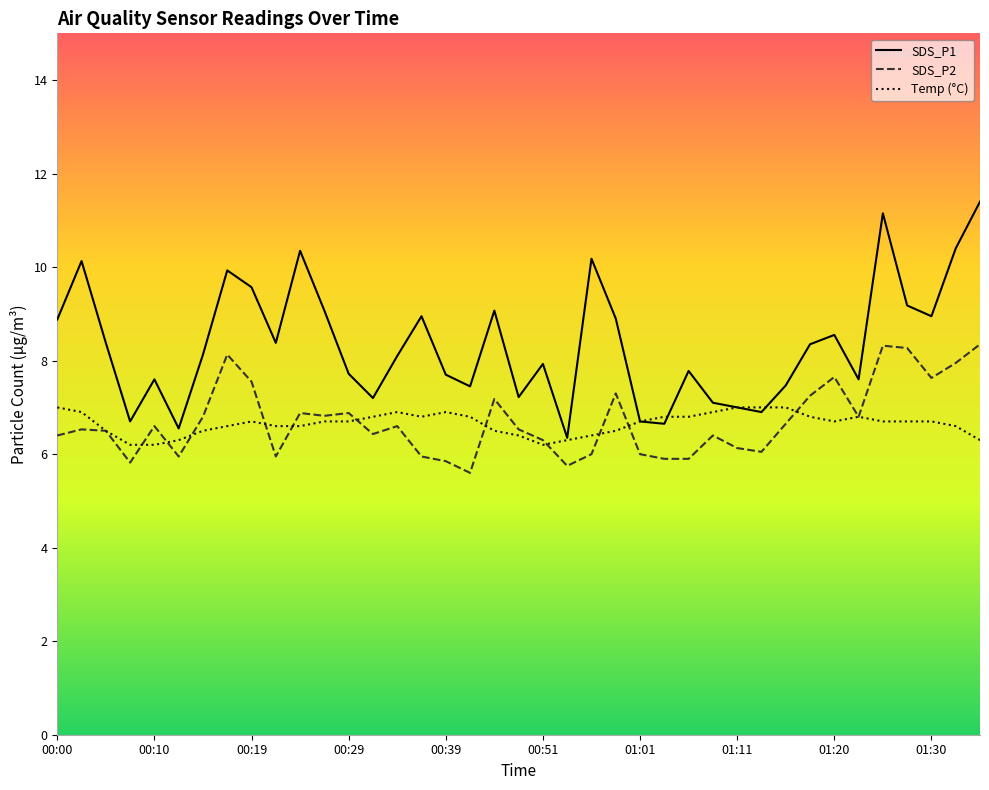

What is the label of the 39th point from the left?

01:35